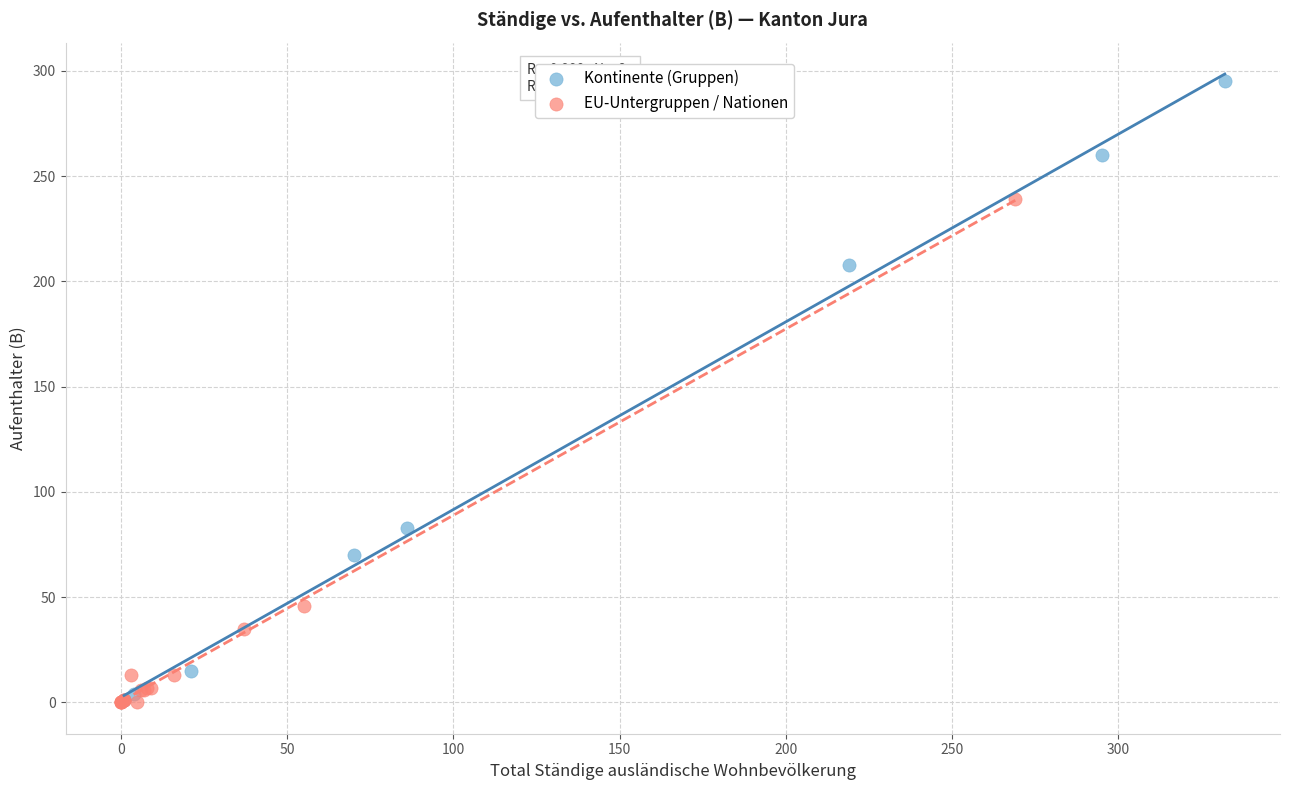

Which series reaches the maximum Y coordinate?

Kontinente (Gruppen)